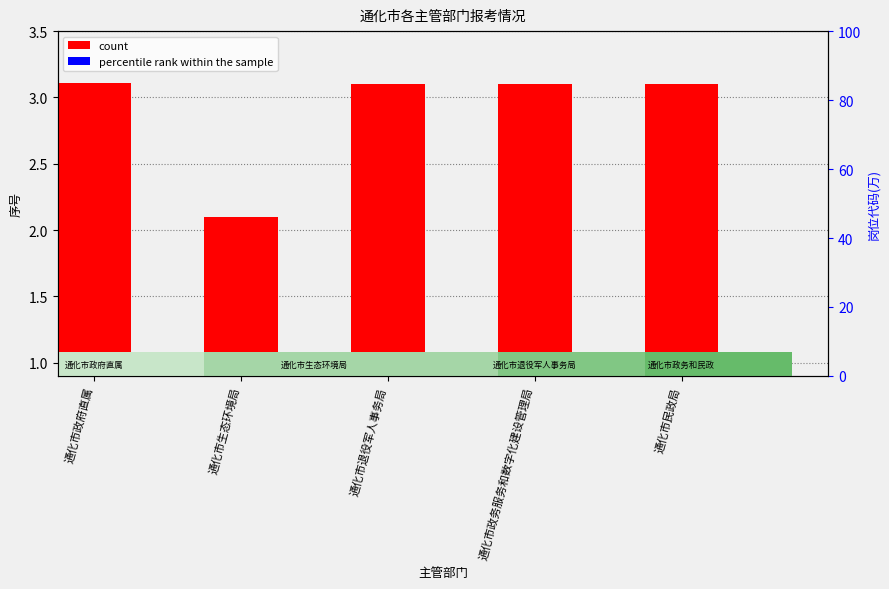

Which category has the lowest value across all series?

通化市政府直属